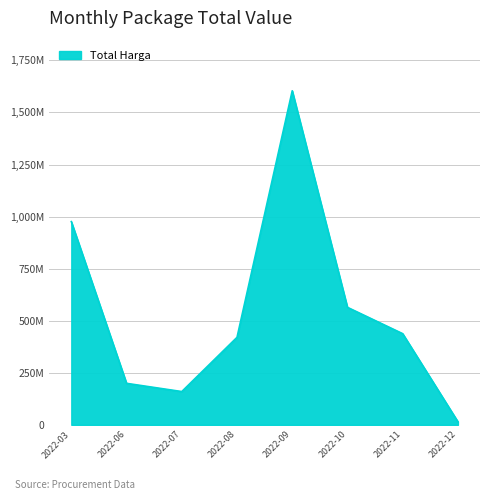

What is the smallest value displayed?

2395750